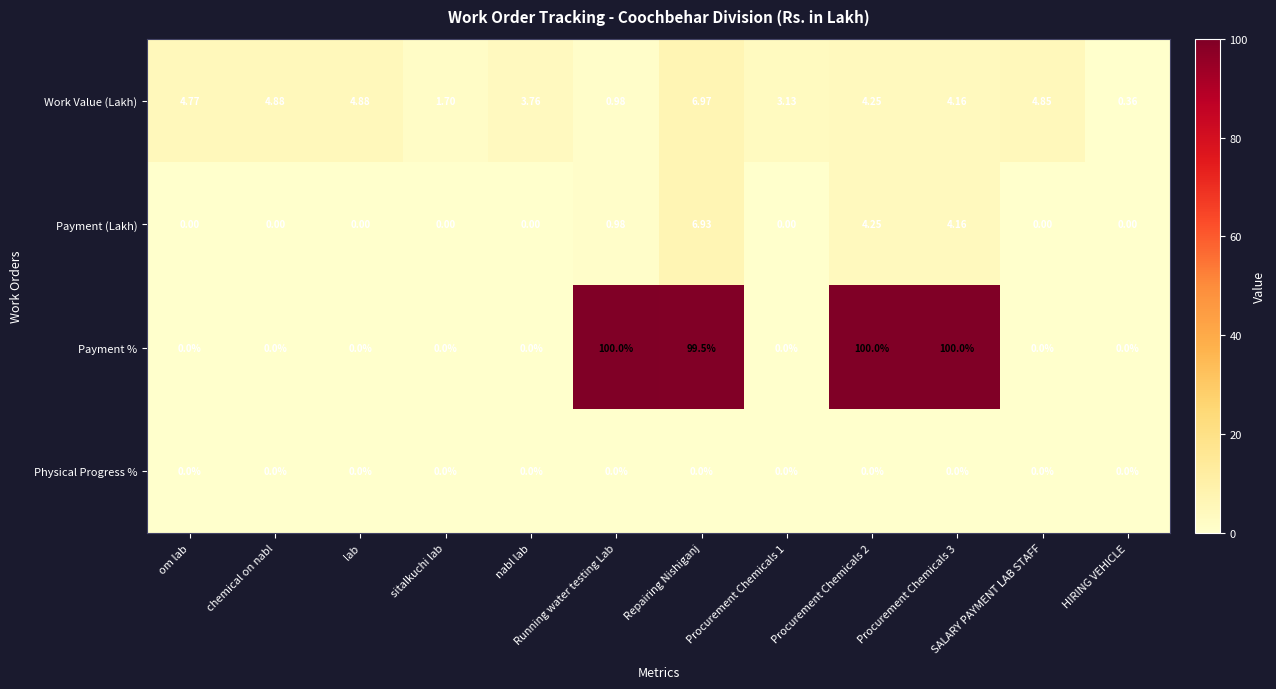

List the series in order of their peak value, lowest first.

Physical Progress %, Payment (Lakh), Work Value (Lakh), Payment %